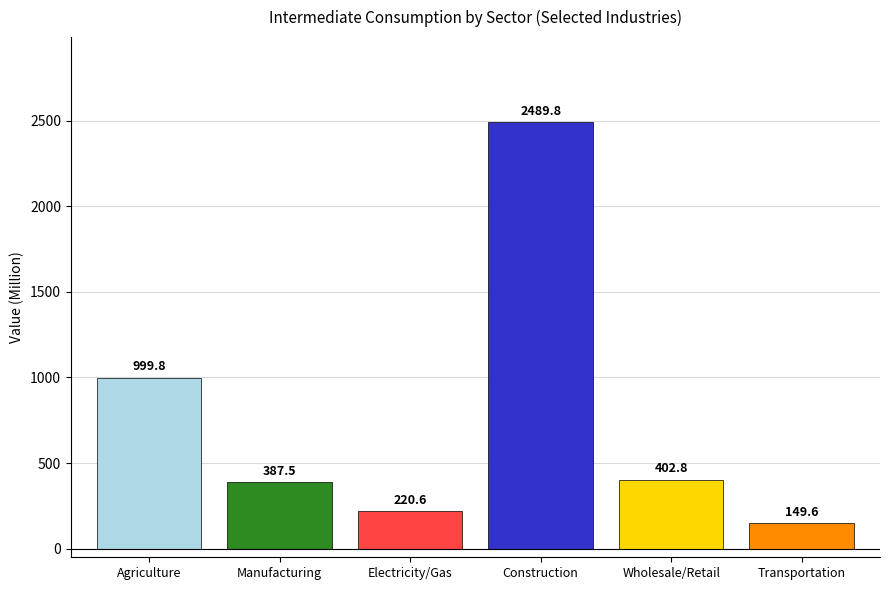

What is the difference between the values at Manufacturing and Construction?

2102.3